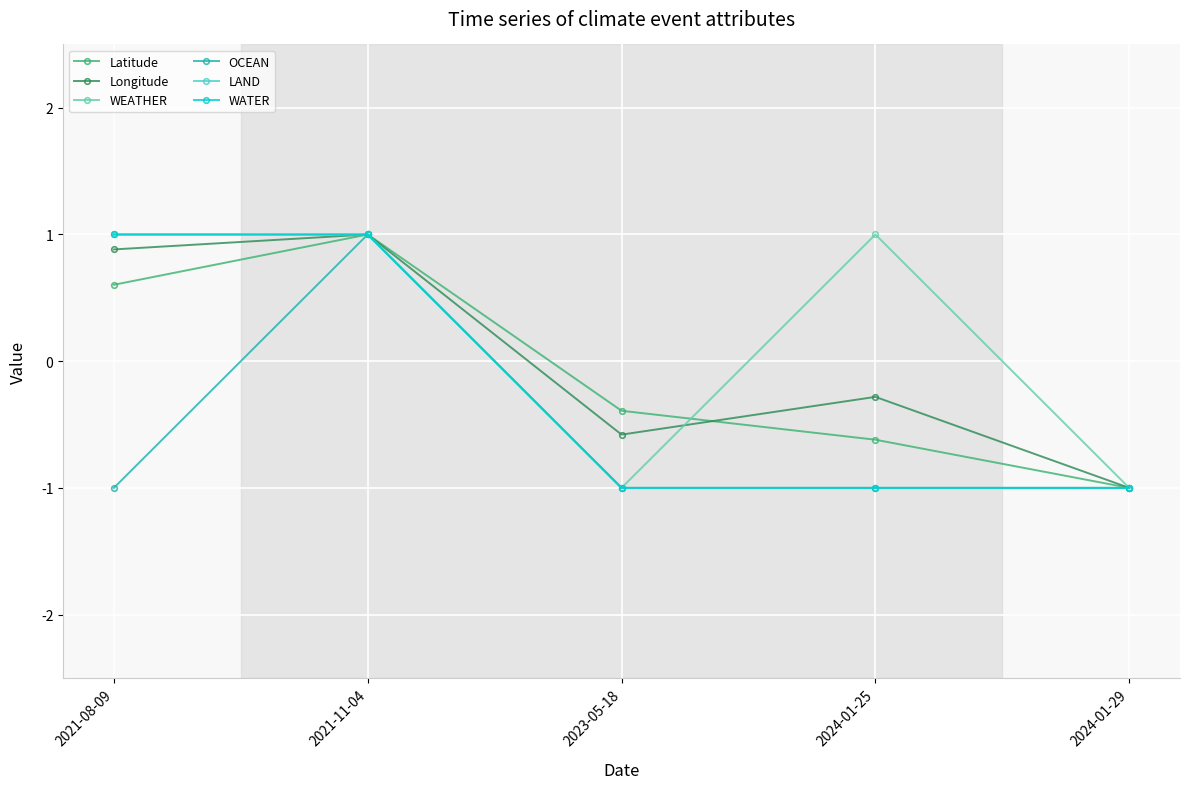

Is this an area chart (filled region under the line)?

No